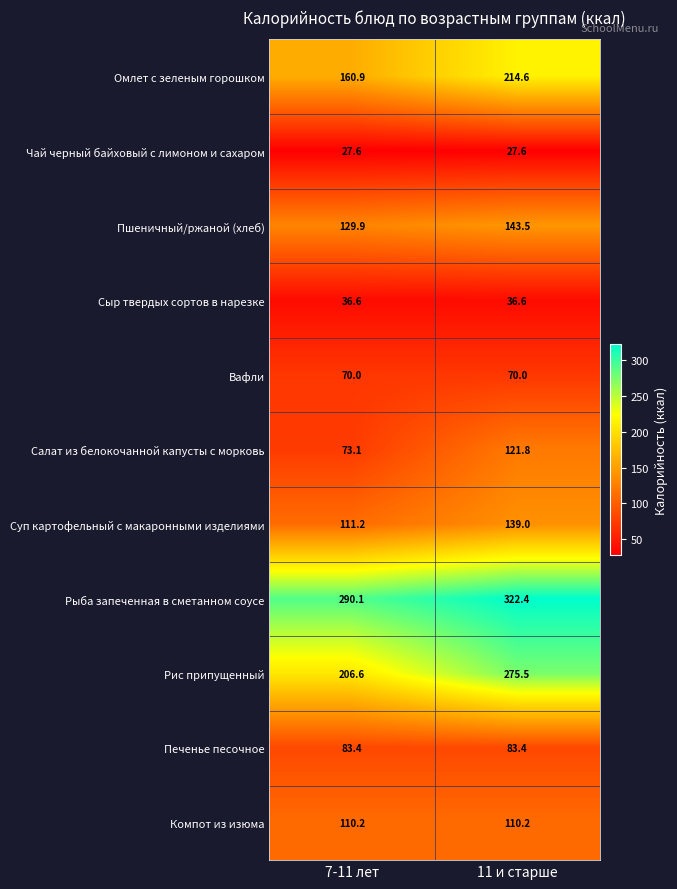

Is the value of Печенье песочное at 11 и старше greater than the value of Омлет с зеленым горошком at 11 и старше?

No